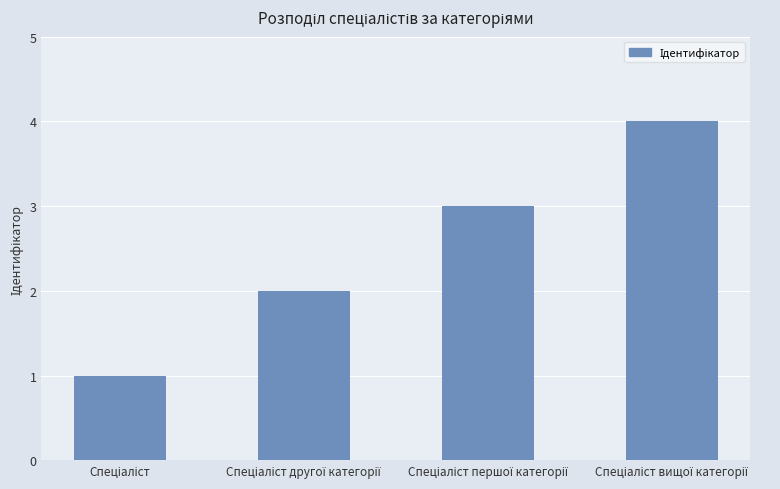

What is the greatest value displayed?

4